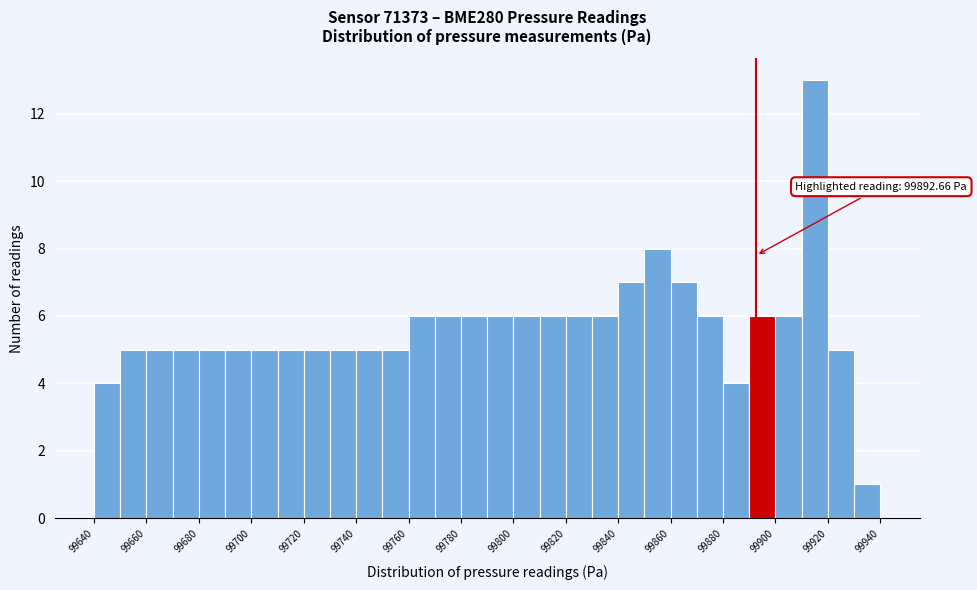

Which range on the x-axis has the tallest bar?

99910 to 99920